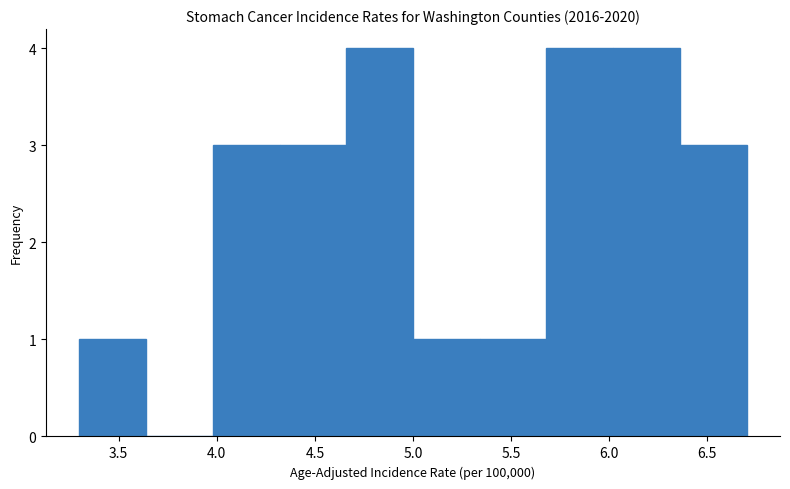

Reading left to right, list every bar in this chart as the range it spans on the x-axis followed by its height. Neither the bar edges nor the heights are printed on the chart, so give them approximately, as read against the axes.

3.30 to 3.64: 1
3.64 to 3.98: 0
3.98 to 4.32: 3
4.32 to 4.66: 3
4.66 to 5.00: 4
5.00 to 5.34: 1
5.34 to 5.68: 1
5.68 to 6.02: 4
6.02 to 6.36: 4
6.36 to 6.70: 3